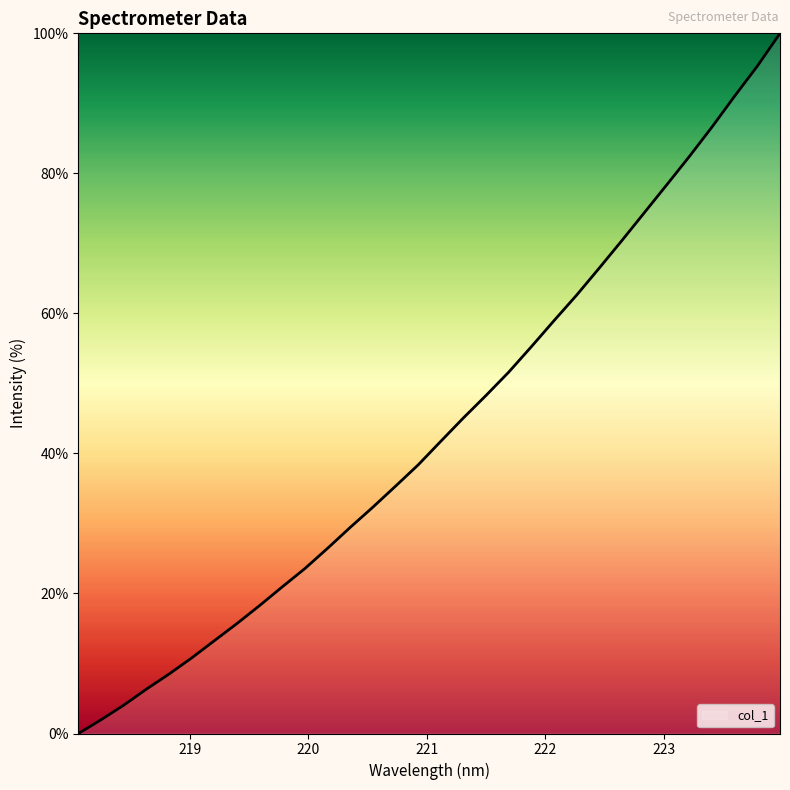

How many positive values are there?

31